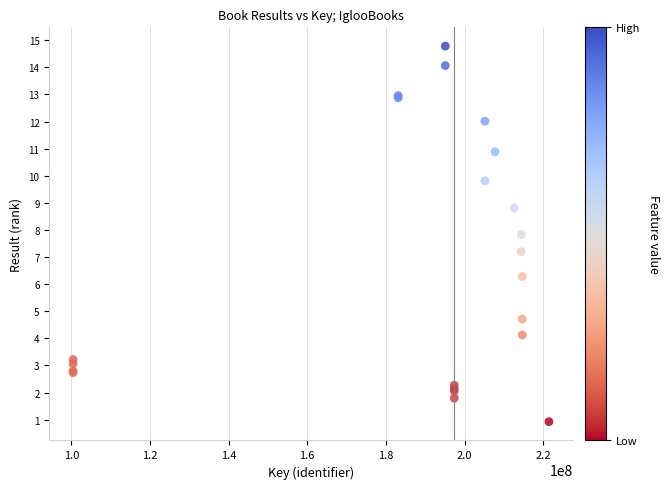

What Y value in the scatter plot is closest to 7?

7.2